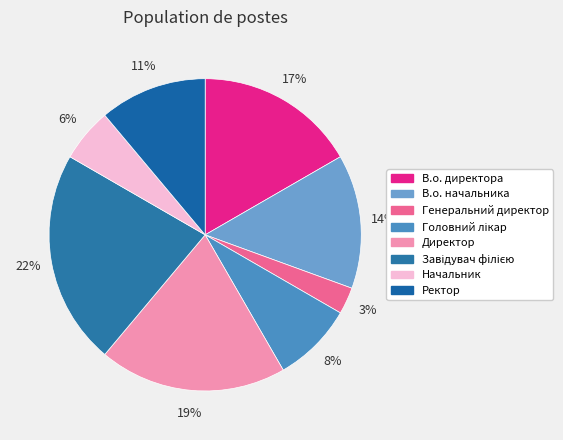

Do Генеральний директор and Директор together represent more than half of the pie?

No